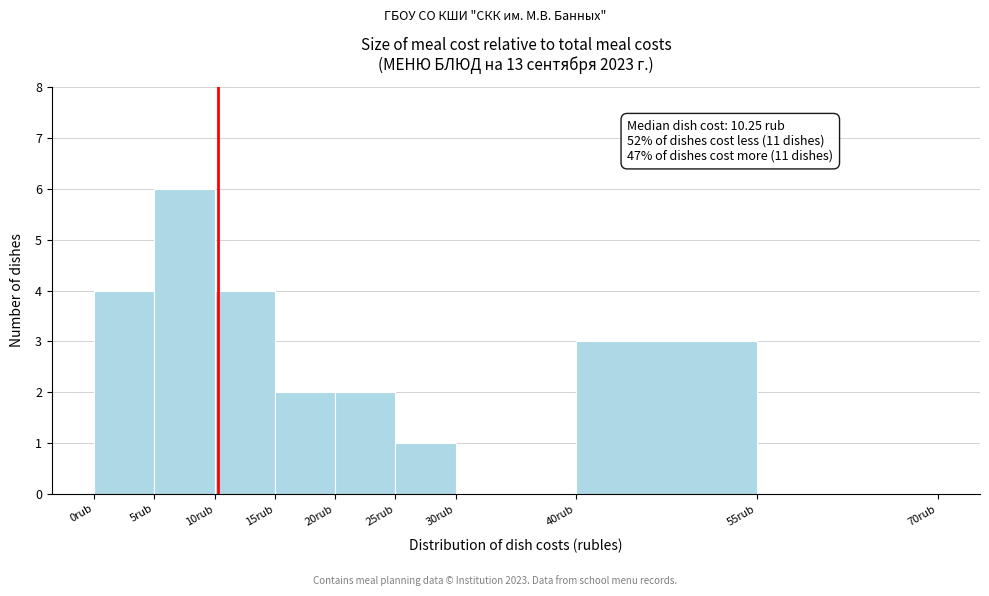

Which range on the x-axis has the tallest bar?

5 to 10